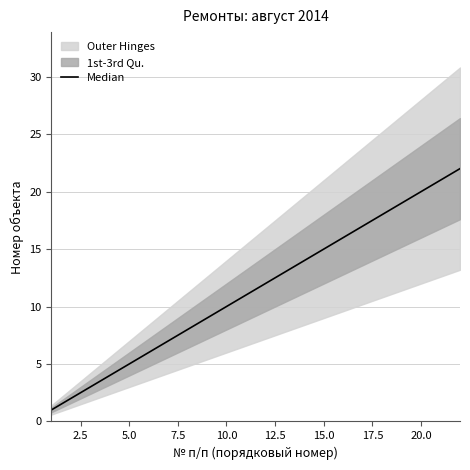

Reading right to left, transcribe all the data shown in this chart.

22	21	20	19	18	17	16	15	14	13	12	11	10	9	8	7	6	5	4	3	2	1